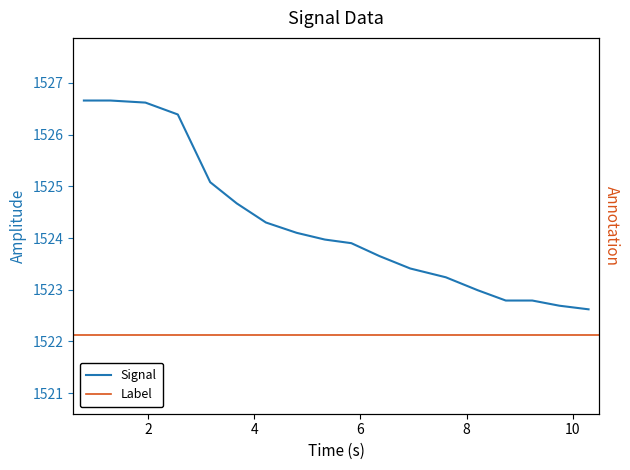

The value at 1.95 is 799.3. True or false?

False